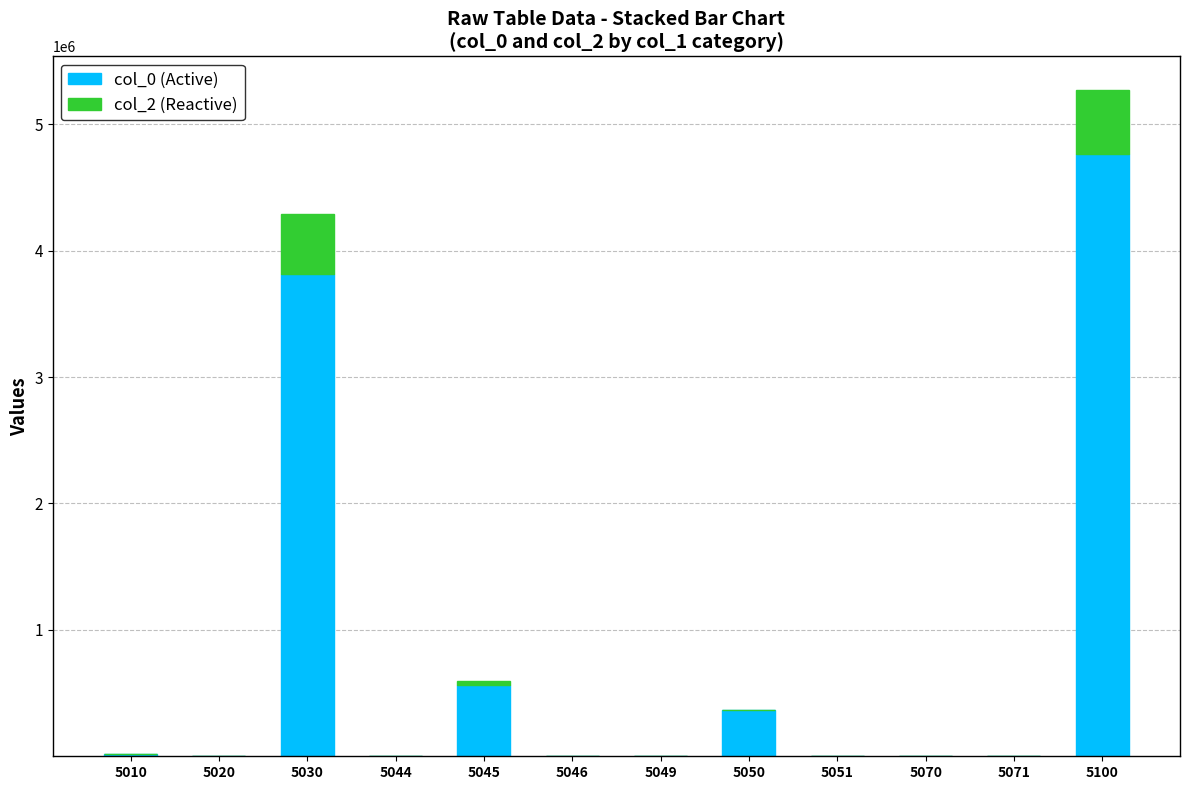

Does the chart contain stacked bars?

Yes